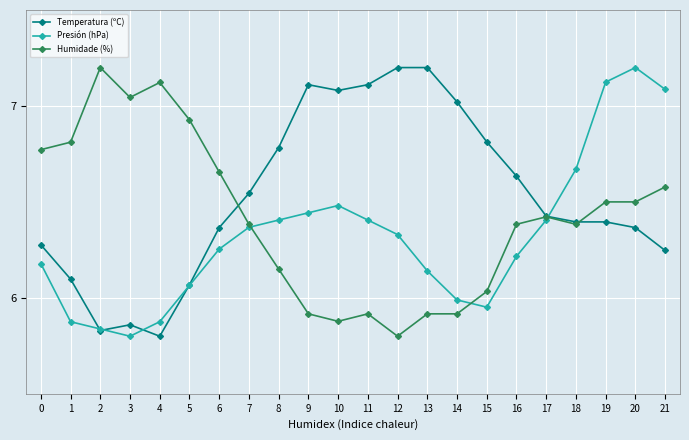

What are all the series names shown in the legend?

Temperatura (ºC), Presión (hPa), Humidade (%)